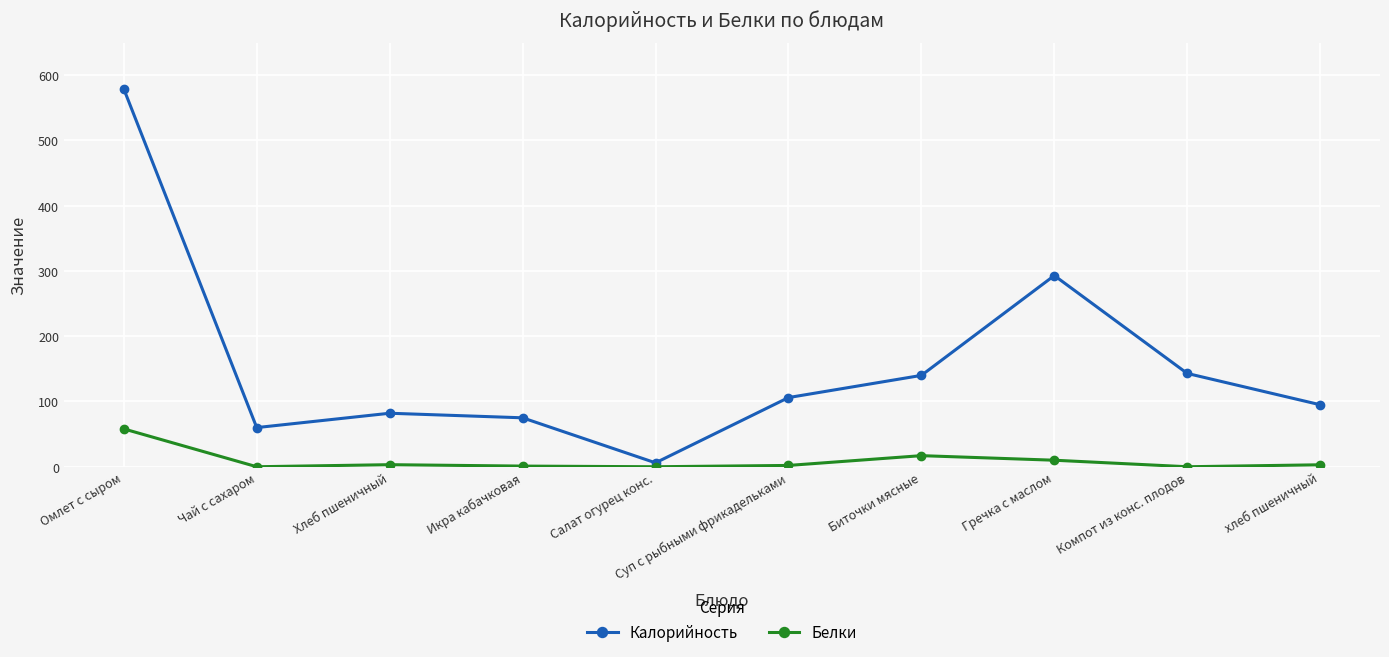

Between Икра кабачковая and Гречка с маслом, which series saw the biggest shift?

Калорийность